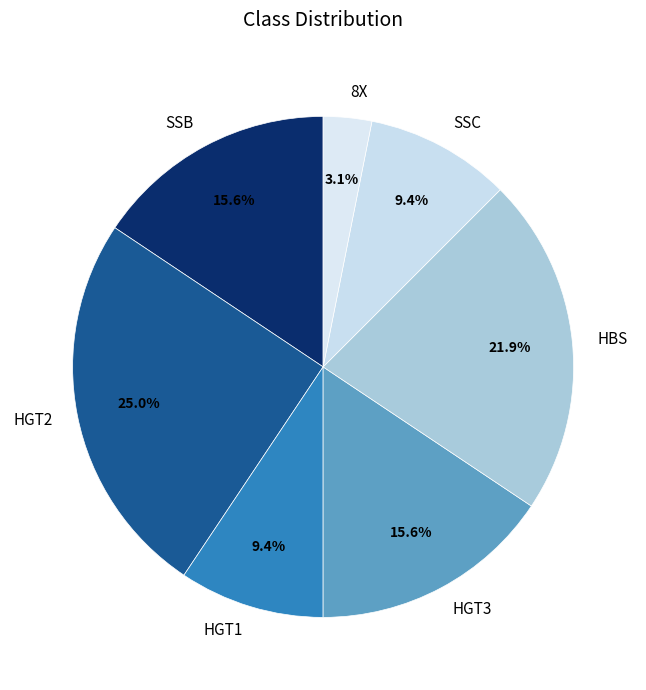

To the nearest percent, what is the difference between the SSB and SSC slice percentages?

6%